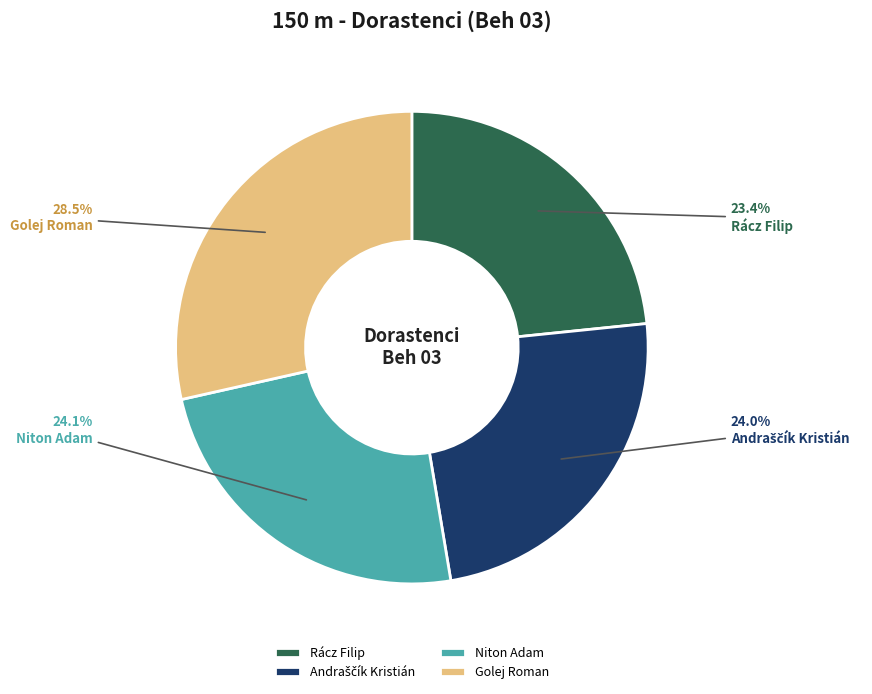

To the nearest percent, what is the difference between the largest and smallest slice percentages?

5%